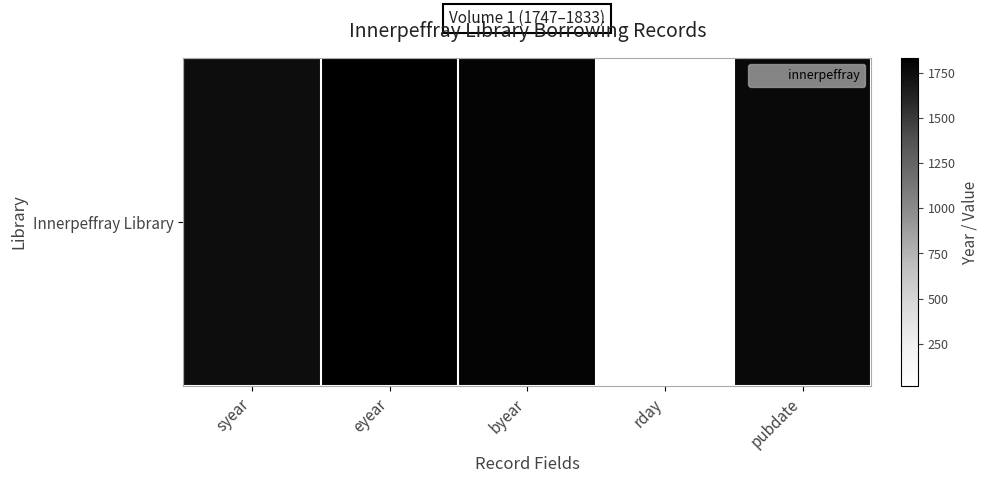

Which has a higher value, pubdate or rday?

pubdate